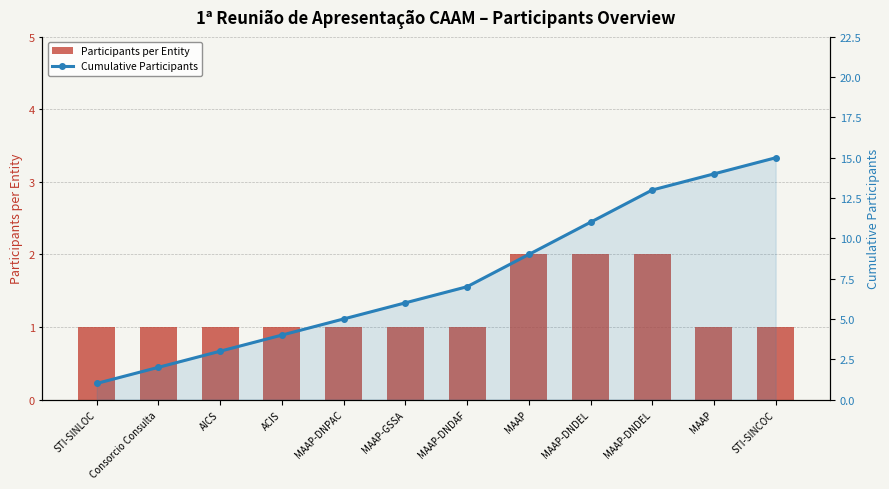

Which series changed the most between STI-SINLOC and MAAP-DNPAC?

Cumulative Participants